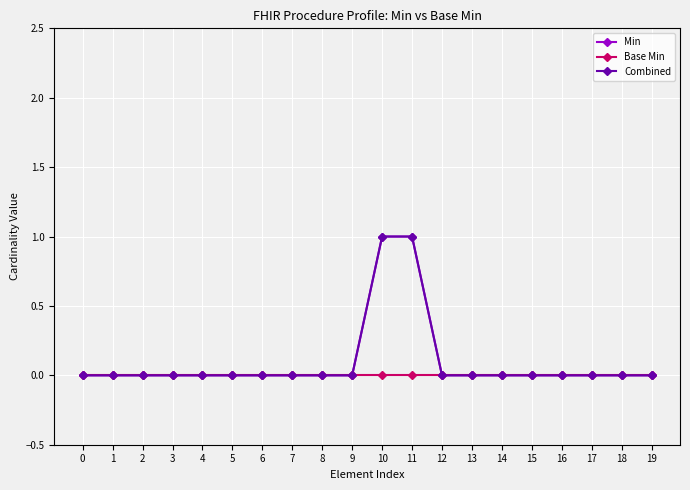

True or false: Combined and Base Min intersect in this chart.

False